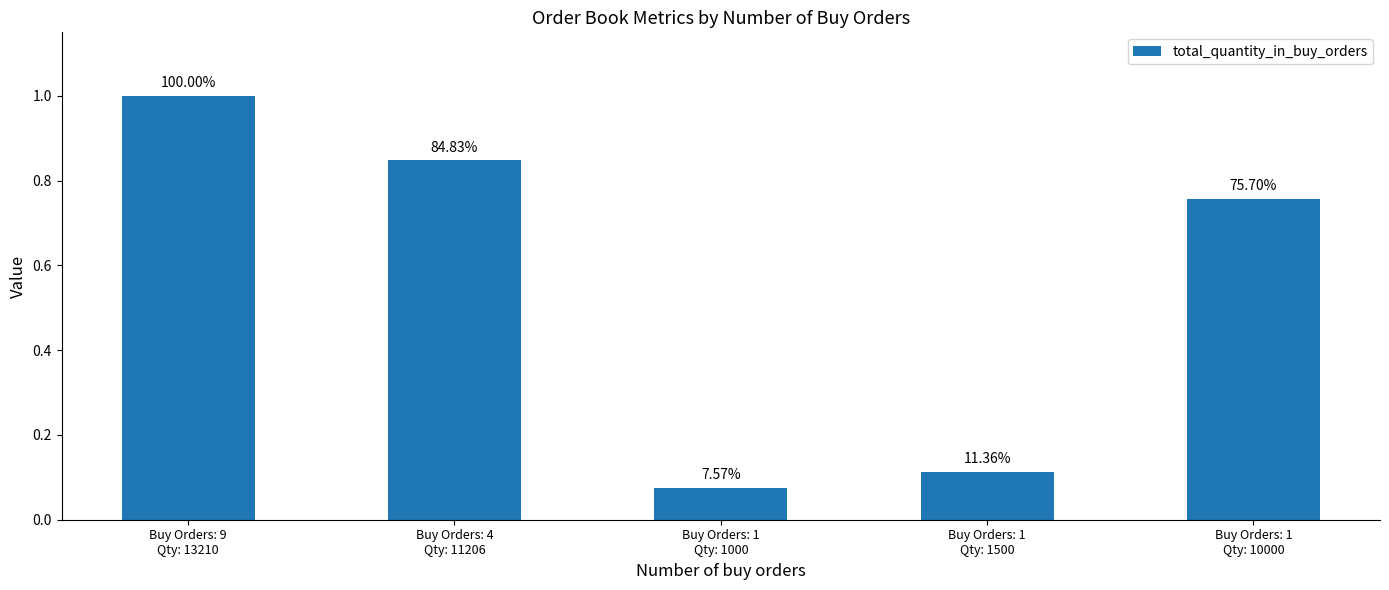

How many bars are there in total?

5